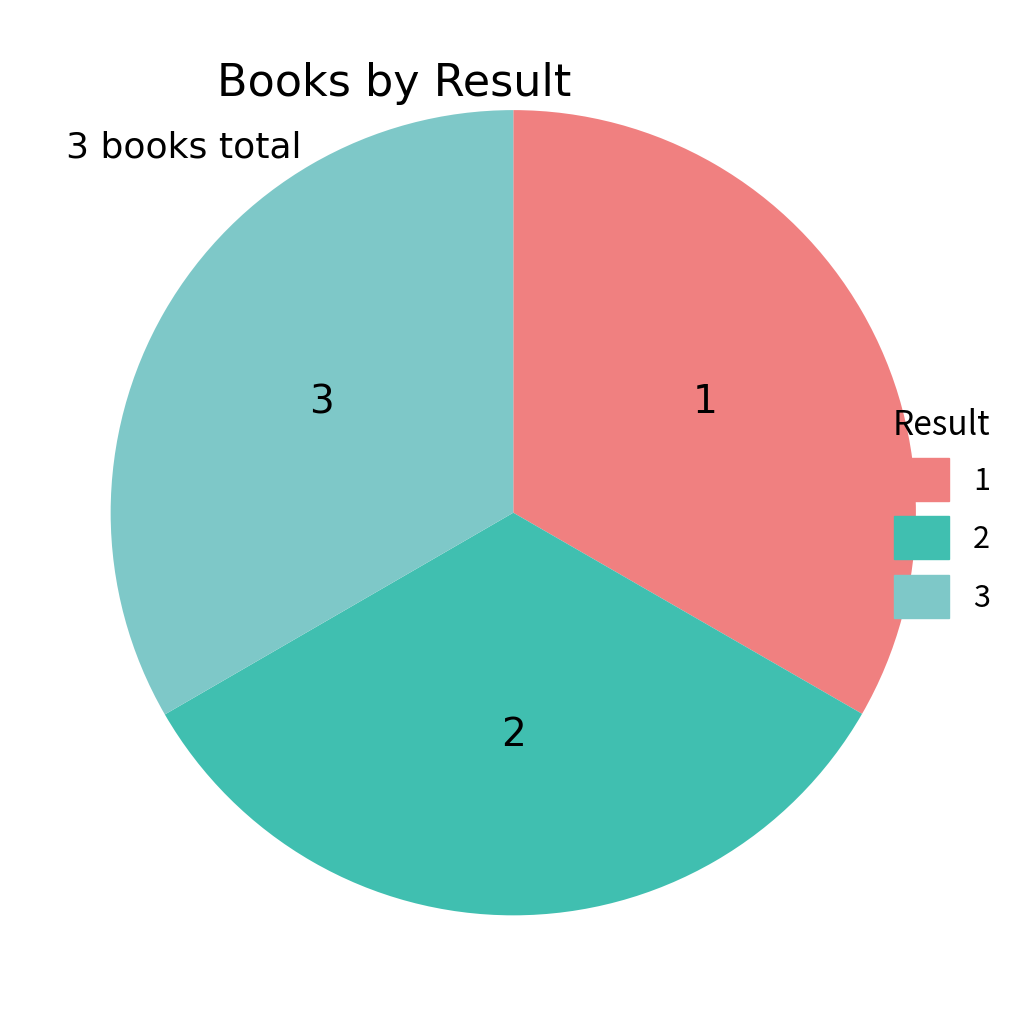

What is the ratio of the value at 3 to the value at 1?

1.0